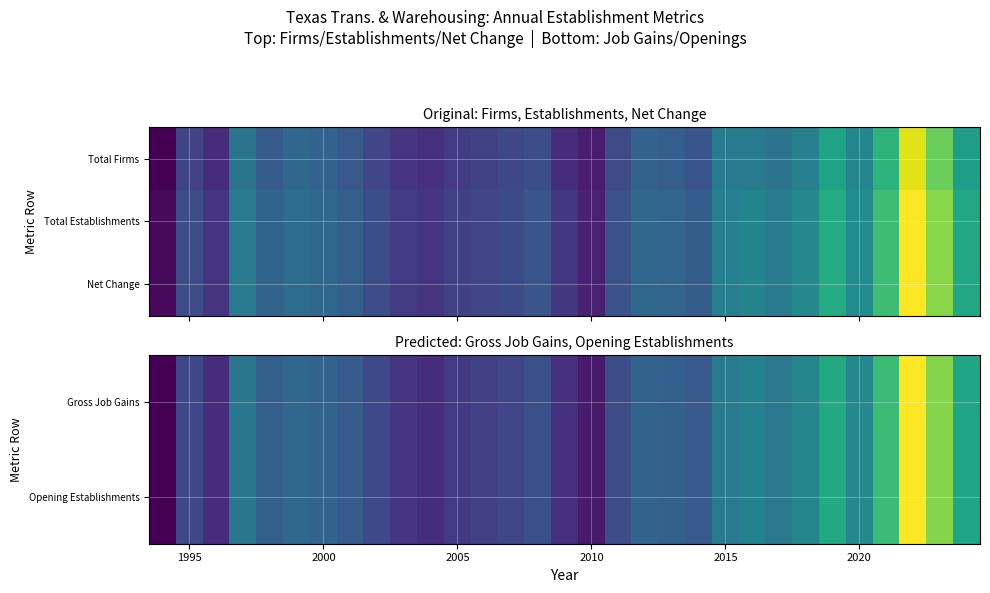

What is the minimum value shown in the chart?

805